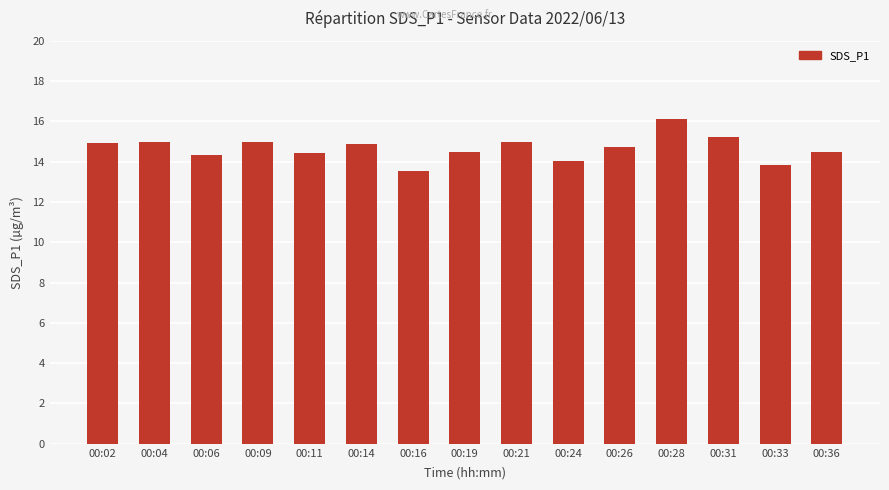

Which category has the highest value across all series?

00:28